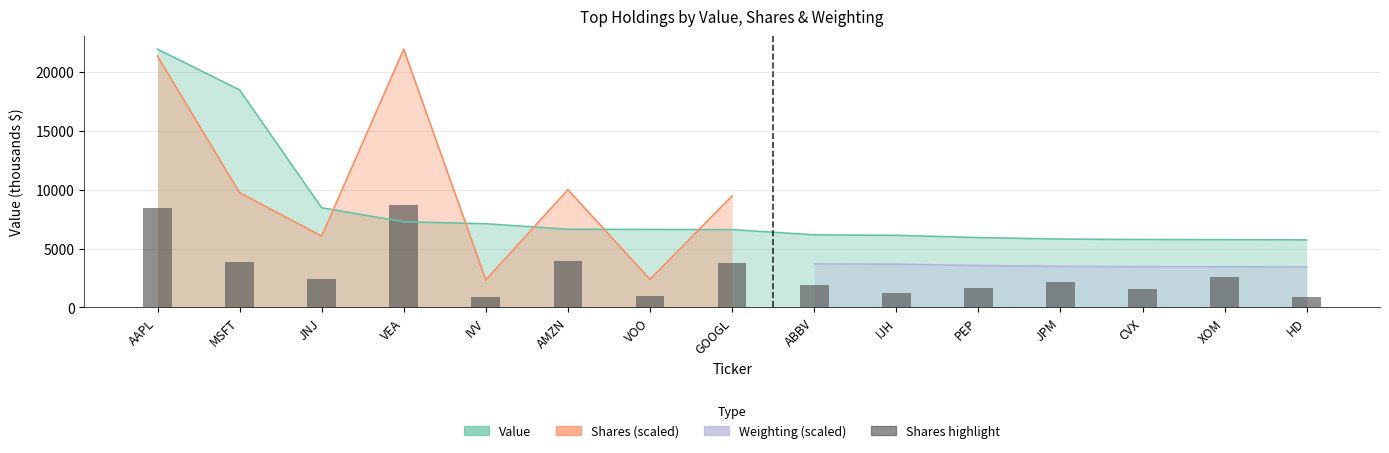

What is the label of the 15th bar from the right?

AAPL